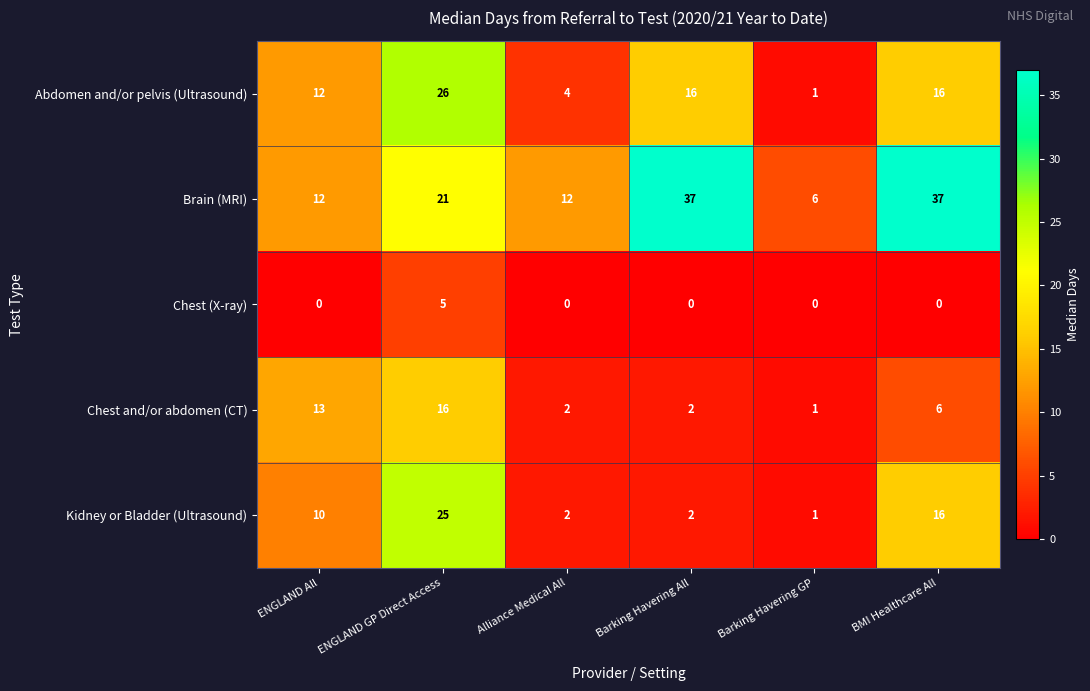

Where does the Abdomen and/or pelvis (Ultrasound) series first go above 16?

ENGLAND GP Direct Access